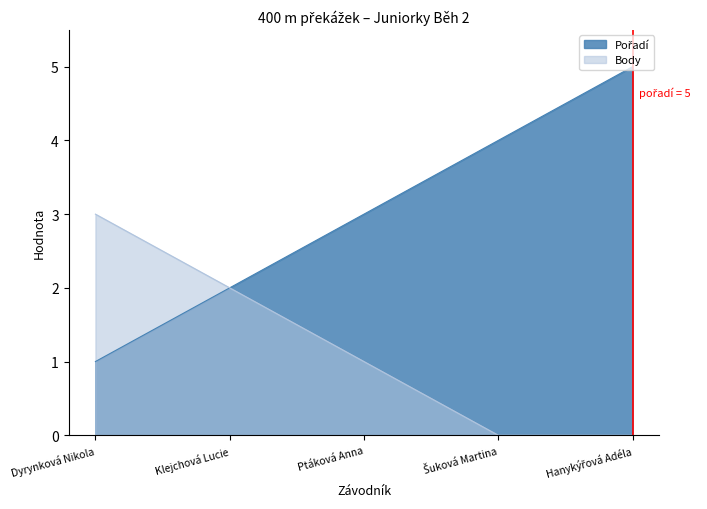

Rank the series by their average value, from highest to lowest.

Pořadí, Body